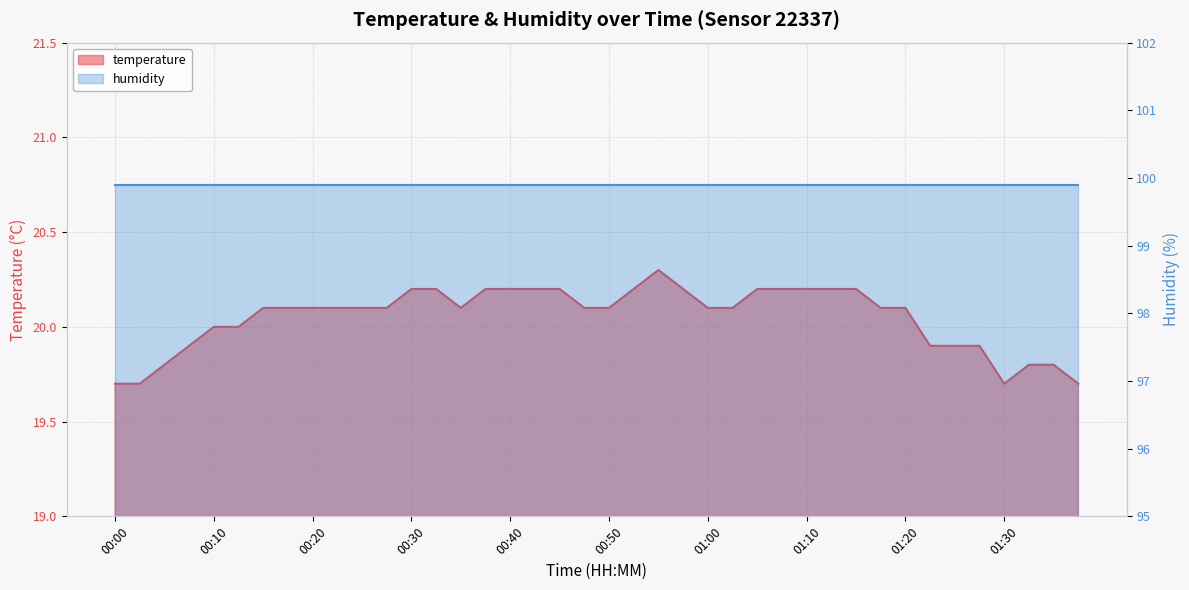

Between 00:20 and 00:37, which is larger?

00:37